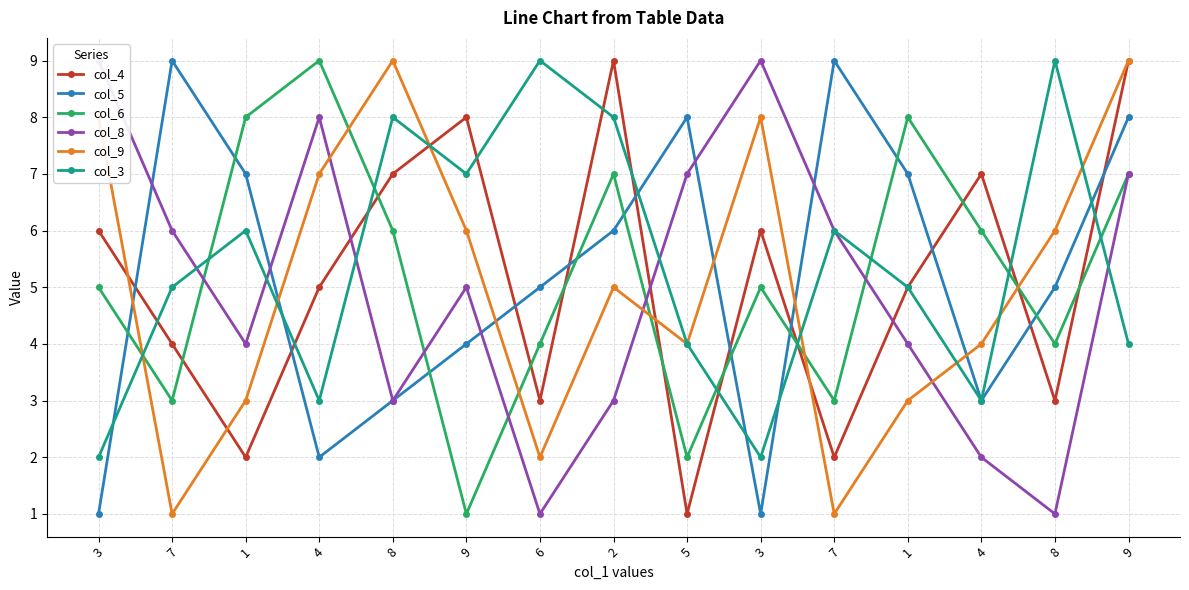

How many times do col_3 and col_8 cross each other?

5